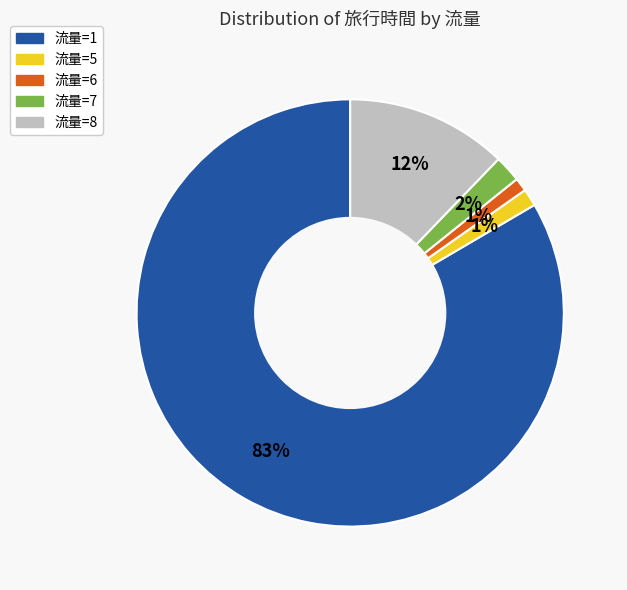

To the nearest percent, what is the average slice percentage?

20%